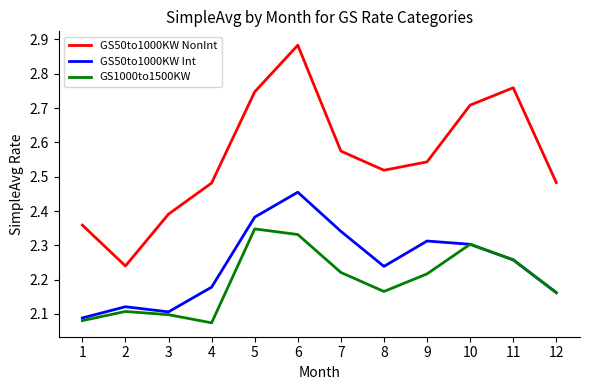

Rank the series at 6 from highest to lowest value.

GS50to1000KW NonInt, GS50to1000KW Int, GS1000to1500KW